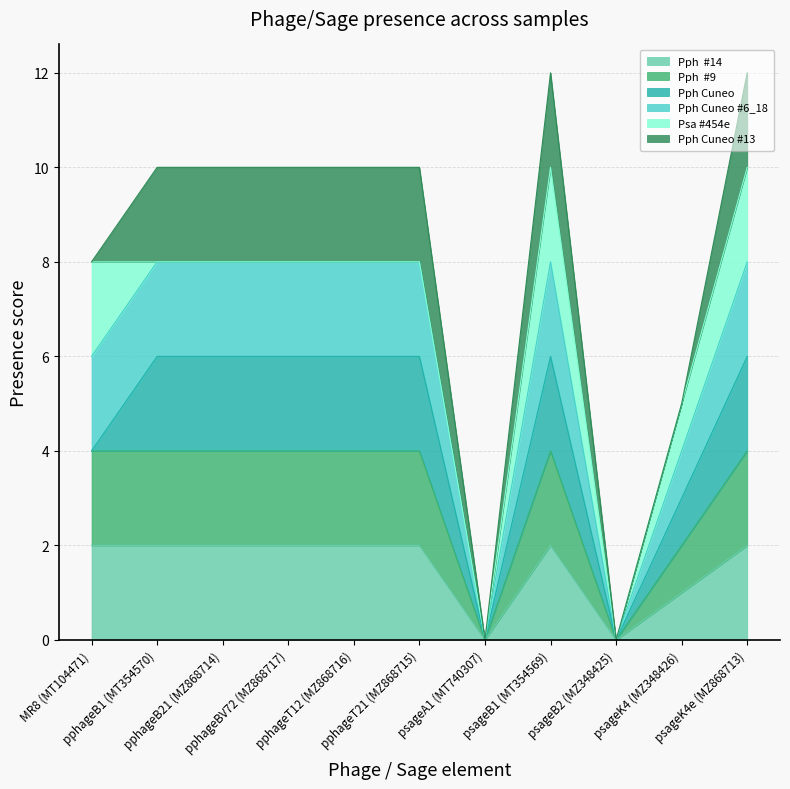

Is the value of Pph  #9 at MR8 (MT104471) greater than the value of Pph Cuneo #6_18 at psageA1 (MT740307)?

Yes